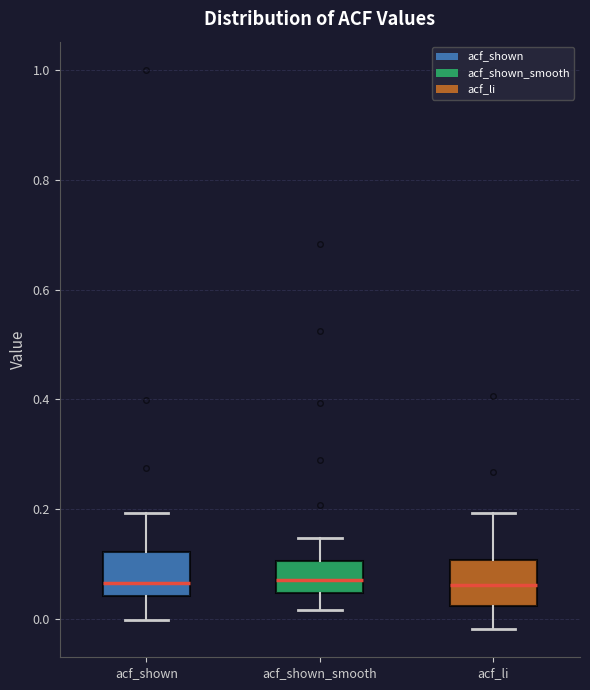

Reading left to right, read every box against the y-axis: the position of its median line, the range the box covers, and the ends of its whiskers. The values are not printed on the chart, so give them approximately, as read against the axis.

acf_shown: median 0.06, box 0.04 to 0.12, whiskers 0.00 to 0.20
acf_shown_smooth: median 0.08, box 0.04 to 0.10, whiskers 0.02 to 0.14
acf_li: median 0.06, box 0.02 to 0.10, whiskers -0.02 to 0.20